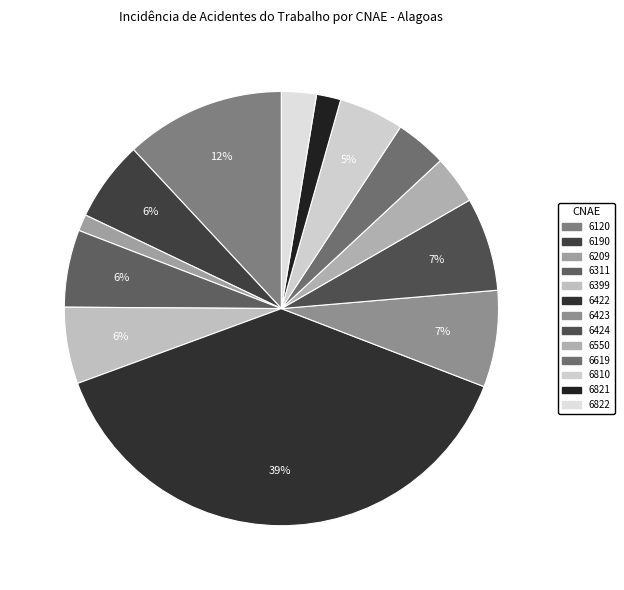

Count the number of slices in the pie.

13